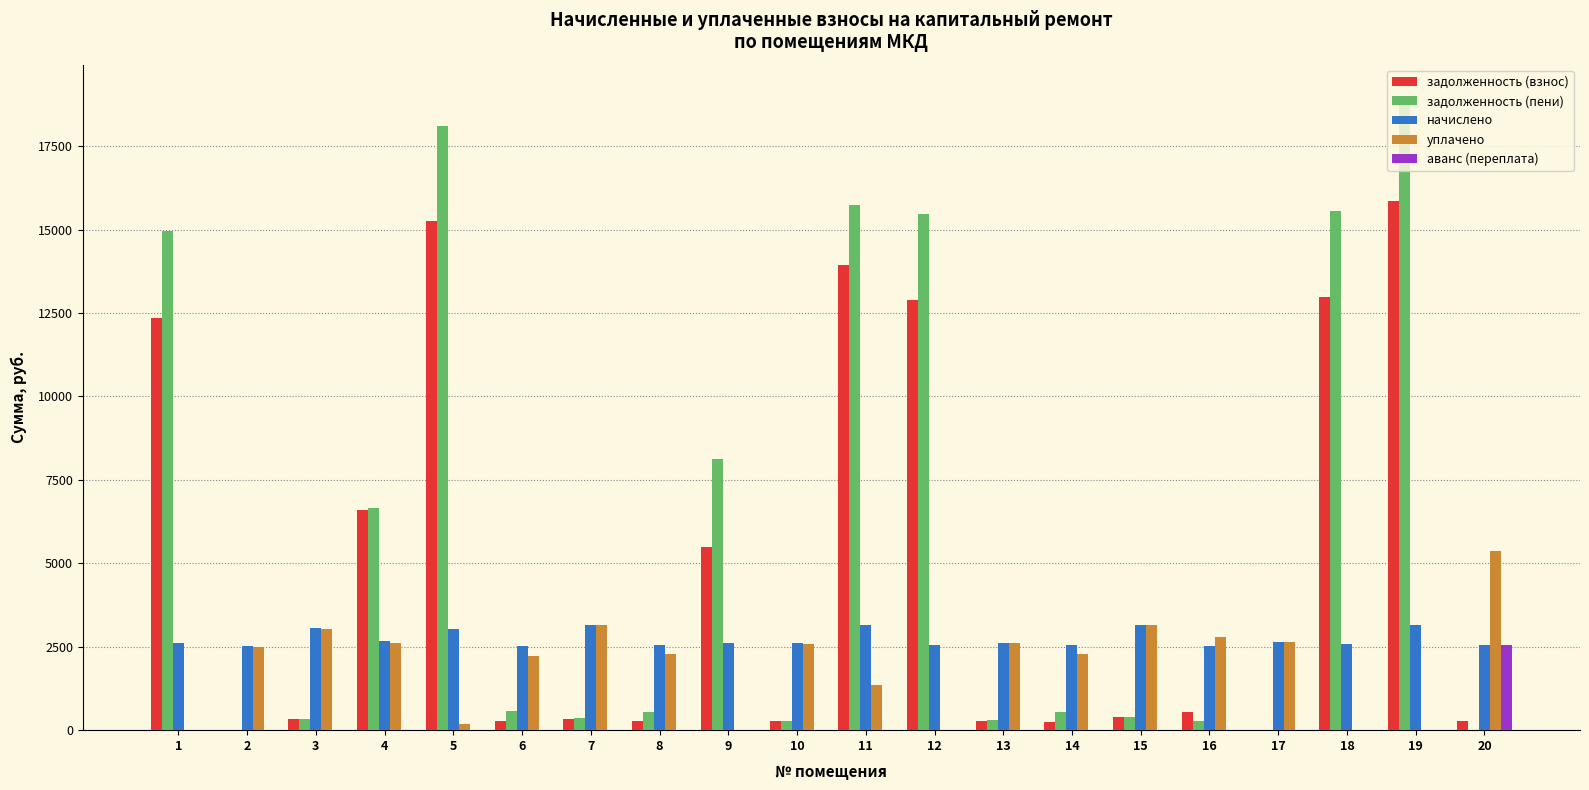

What is the highest value of the уплачено series?

5362.6